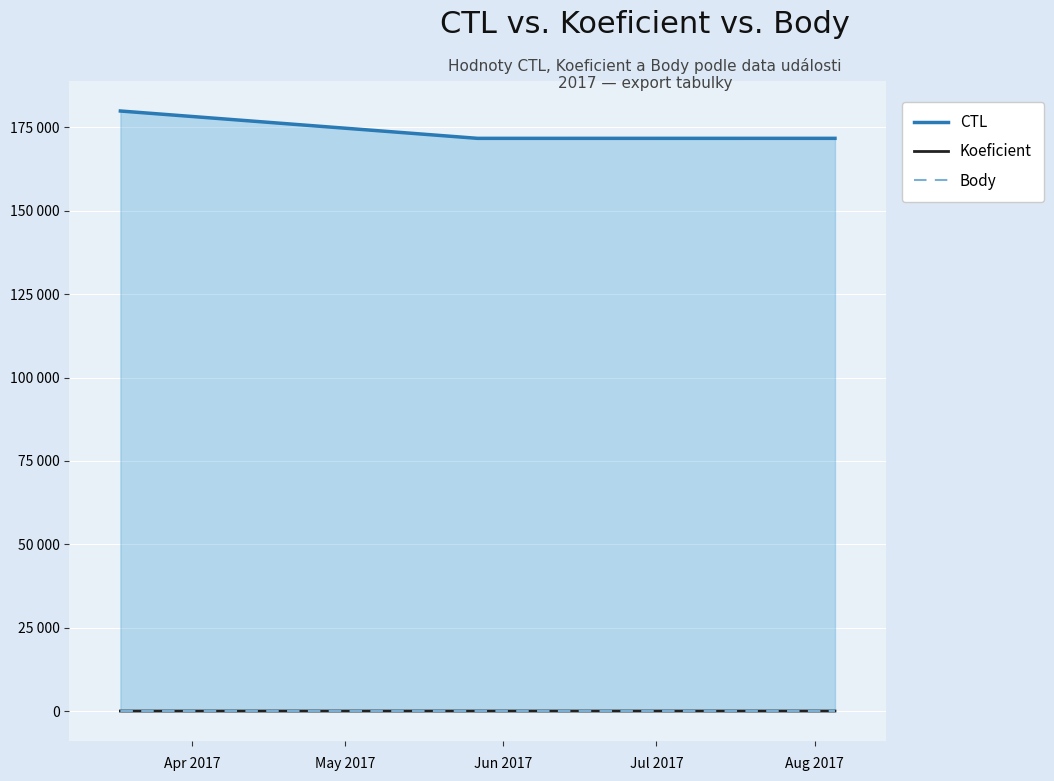

Between Jun 2017 and Apr 2017, which is larger?

Apr 2017